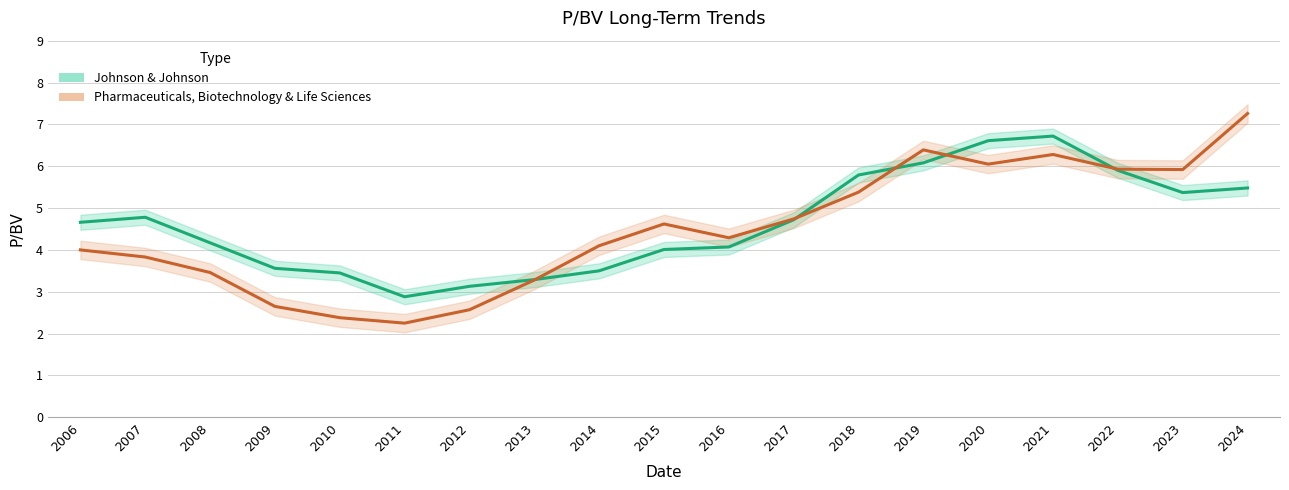

True or false: Johnson & Johnson has a value of 3.2 at 2019.

False